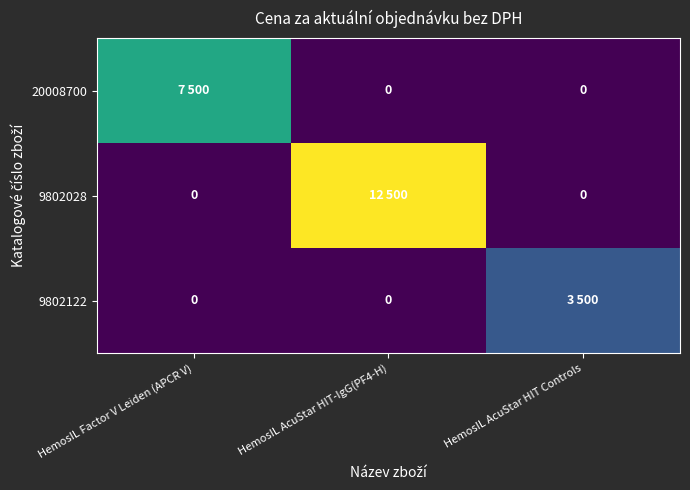

What is the sum of the 9802028 values at HemosIL Factor V Leiden (APCR V) and HemosIL AcuStar HIT-IgG(PF4-H)?

12500